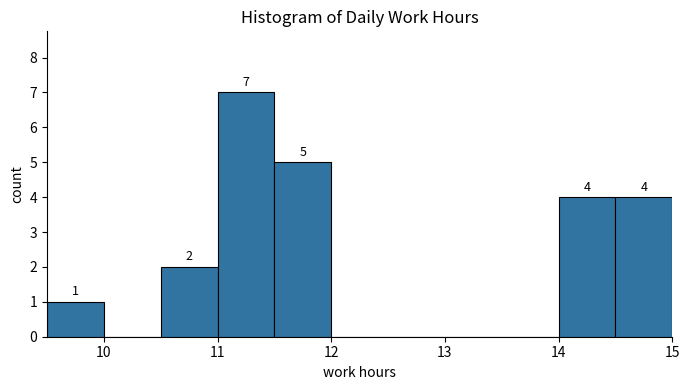

Over which range of the x-axis is the bar tallest?

11.0 to 11.5